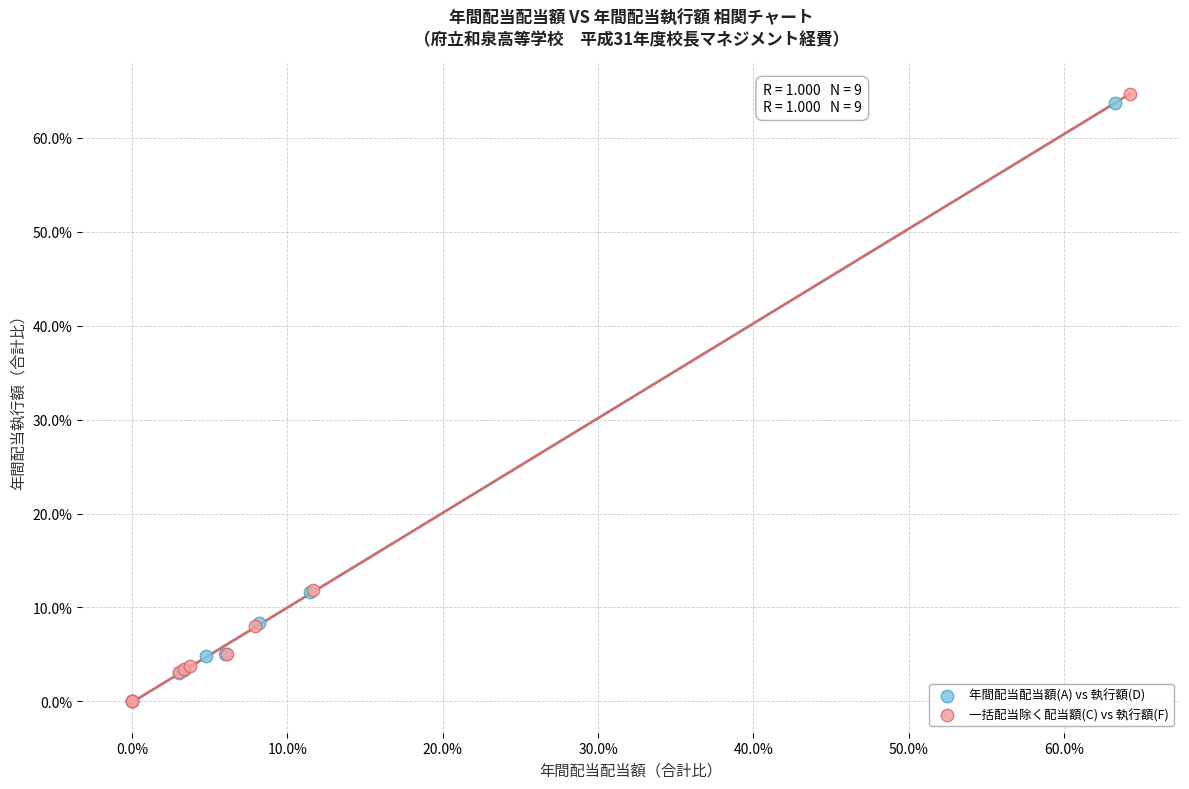

What are all the series names shown in the legend?

年間配当配当額(A) vs 執行額(D), 一括配当除く配当額(C) vs 執行額(F)